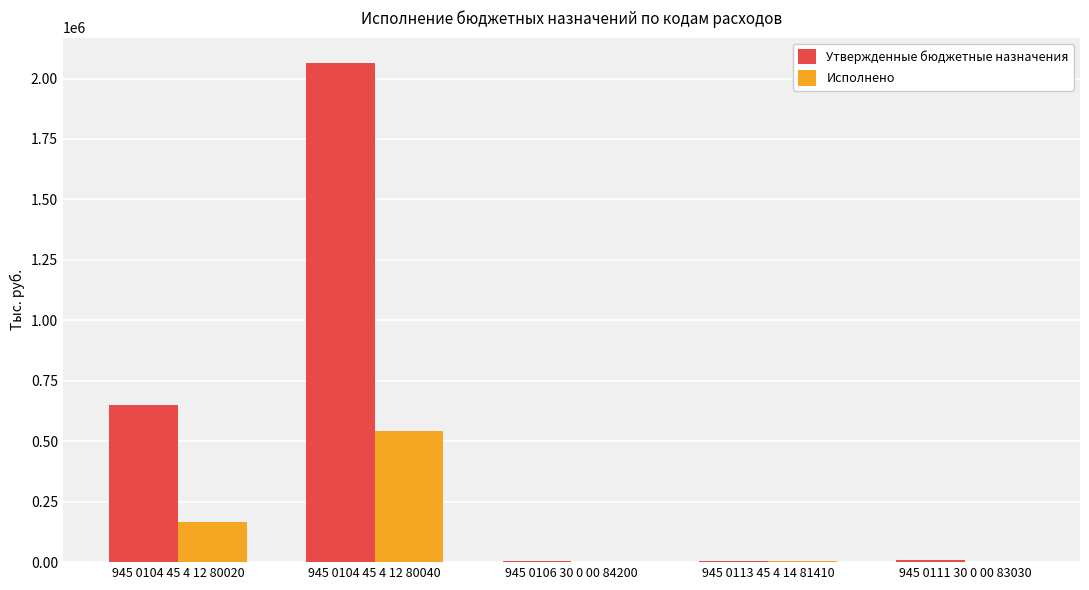

What are all the series names shown in the legend?

Утвержденные бюджетные назначения, Исполнено